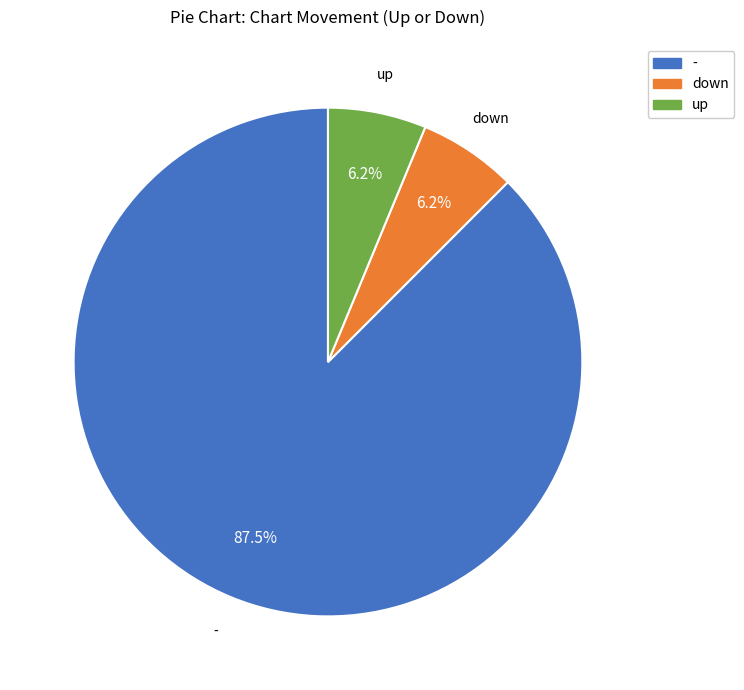

Combined, do up and down account for over 50%?

No